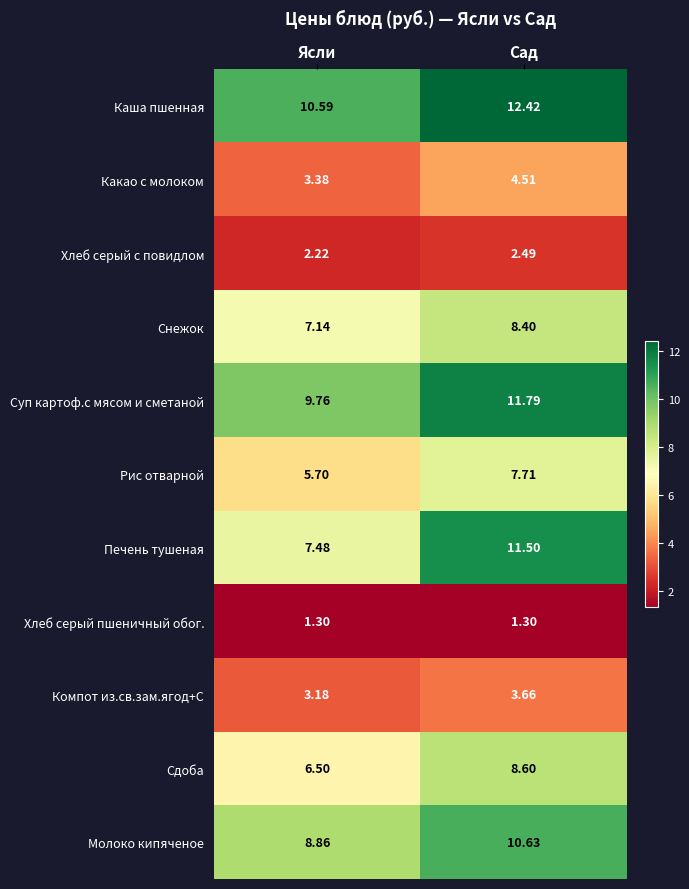

At which label does Компот из.св.зам.ягод+С reach its minimum?

Ясли